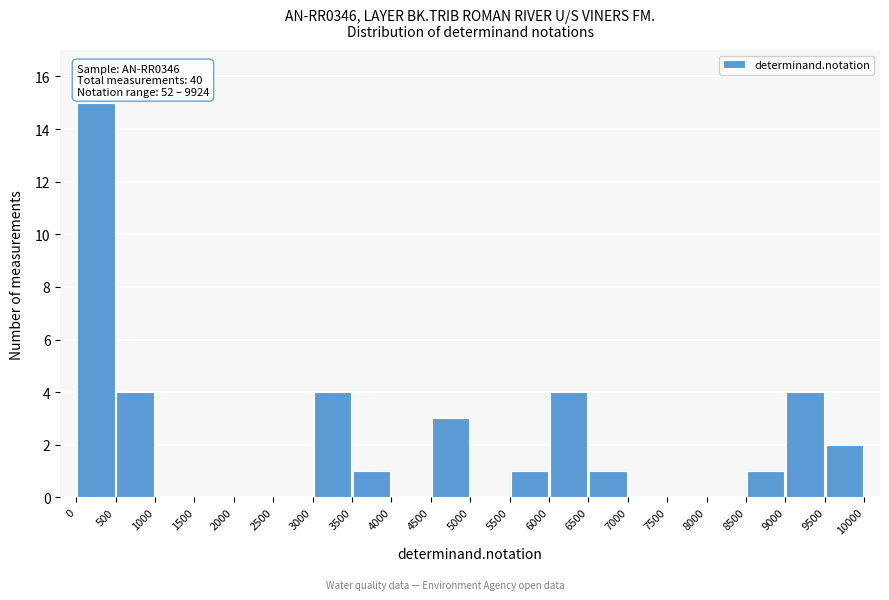

Which range on the x-axis has the tallest bar?

0 to 500